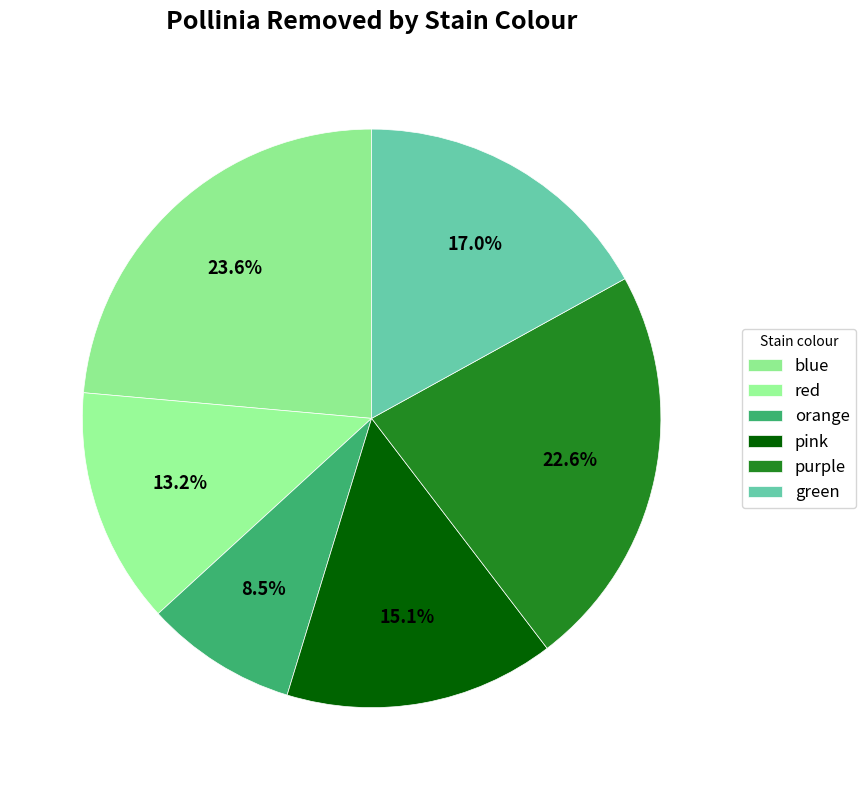

How many segments does this pie chart have?

6